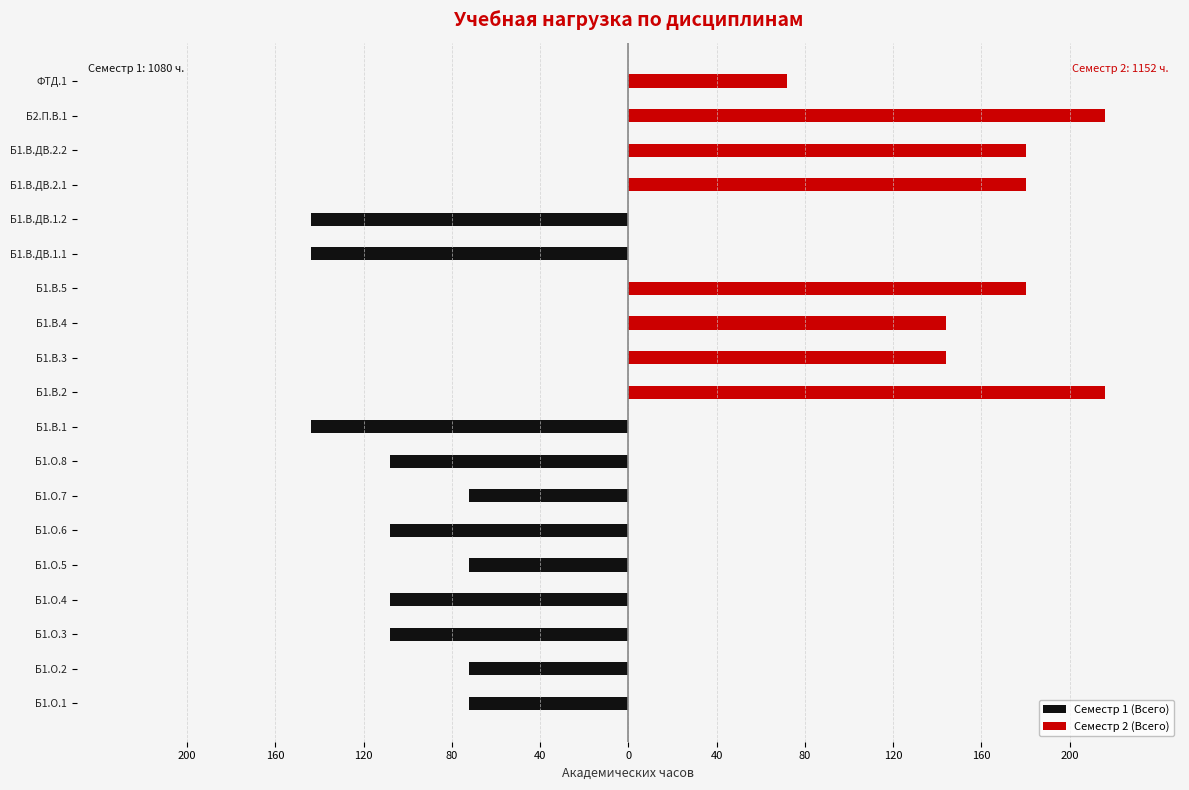

Between Б1.О.2 and ФТД.1, which series saw the biggest shift?

Семестр 1 (Всего)